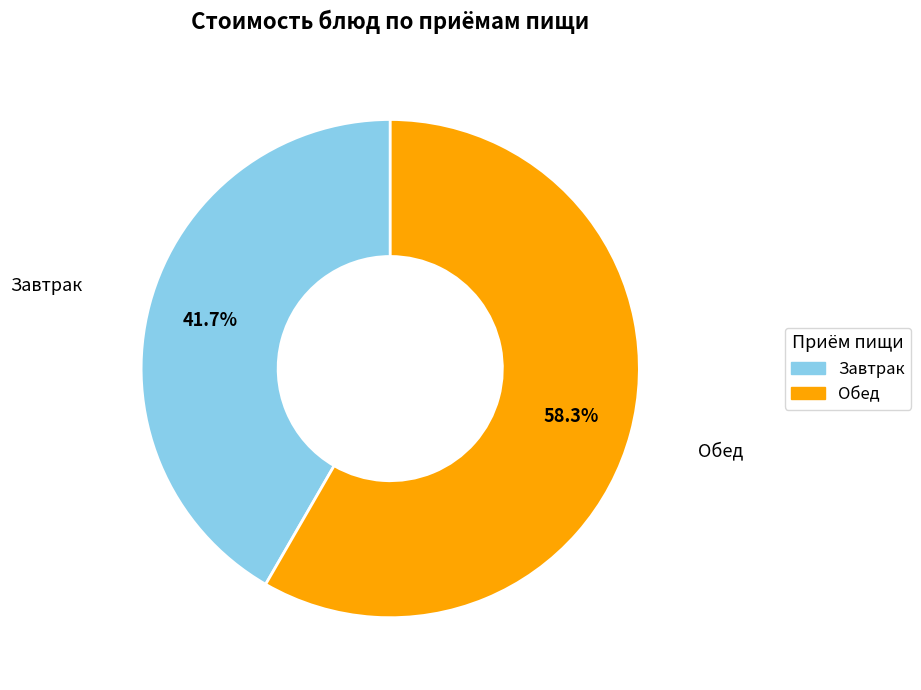

How many slices are in this pie chart?

2